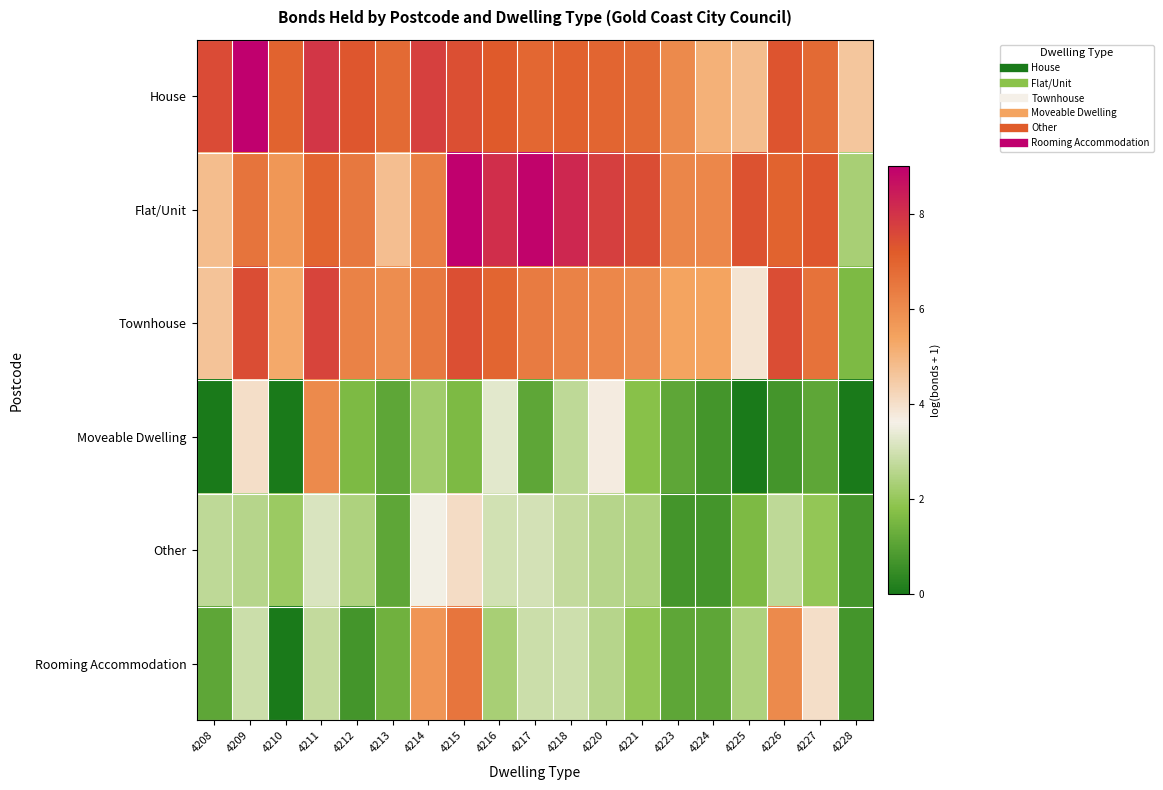

Reading left to right, extract all data points from this chart.

House: 4208=7.5	4209=9.0	4210=7.0	4211=8.0	4212=7.3	4213=6.9	4214=7.7	4215=7.5	4216=7.2	4217=6.9	4218=7.1	4220=6.9	4221=6.8	4223=6.0	4224=5.1	4225=4.8	4226=7.3	4227=6.9	4228=4.6
Flat/Unit: 4208=4.8	4209=6.6	4210=5.7	4211=7.0	4212=6.5	4213=4.8	4214=6.3	4215=9.0	4216=8.1	4217=8.9	4218=8.2	4220=7.7	4221=7.5	4223=6.1	4224=6.1	4225=7.4	4226=7.0	4227=7.3	4228=2.3
Townhouse: 4208=4.7	4209=7.5	4210=5.3	4211=7.6	4212=6.2	4213=6.0	4214=6.5	4215=7.4	4216=7.0	4217=6.4	4218=6.3	4220=6.1	4221=6.0	4223=5.4	4224=5.4	4225=3.9	4226=7.5	4227=6.6	4228=1.6
Moveable Dwelling: 4208=0.0	4209=4.0	4210=0.0	4211=6.0	4212=1.6	4213=1.1	4214=2.2	4215=1.6	4216=3.3	4217=1.1	4218=2.7	4220=3.7	4221=1.8	4223=1.1	4224=0.7	4225=0.0	4226=0.7	4227=1.1	4228=0.0
Other: 4208=2.7	4209=2.6	4210=2.1	4211=3.1	4212=2.4	4213=1.1	4214=3.6	4215=4.1	4216=3.0	4217=3.0	4218=2.8	4220=2.6	4221=2.4	4223=0.7	4224=0.7	4225=1.6	4226=2.7	4227=1.9	4228=0.7
Rooming Accommodation: 4208=1.1	4209=2.9	4210=0.0	4211=2.8	4212=0.7	4213=1.4	4214=5.7	4215=6.6	4216=2.3	4217=2.9	4218=2.9	4220=2.6	4221=1.9	4223=1.1	4224=1.1	4225=2.4	4226=6.0	4227=4.0	4228=0.7